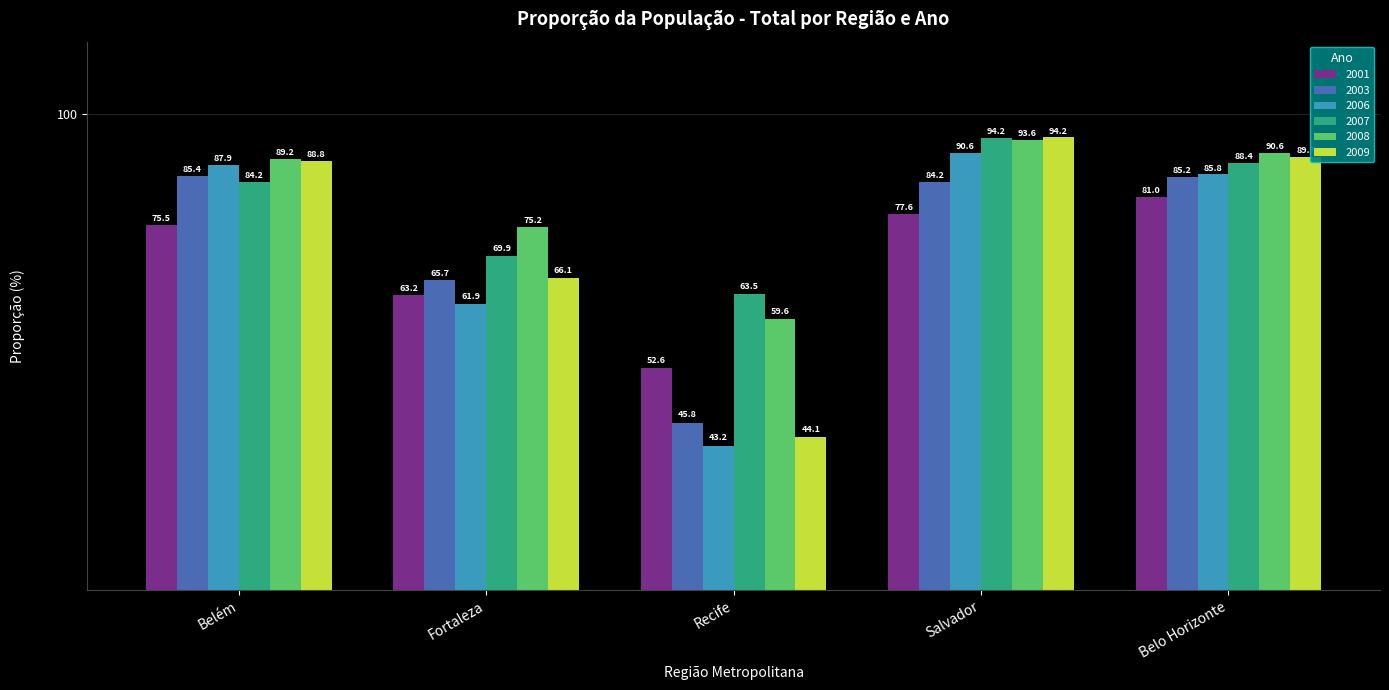

Is the value of 2003 at Recife greater than the value of 2008 at Salvador?

No